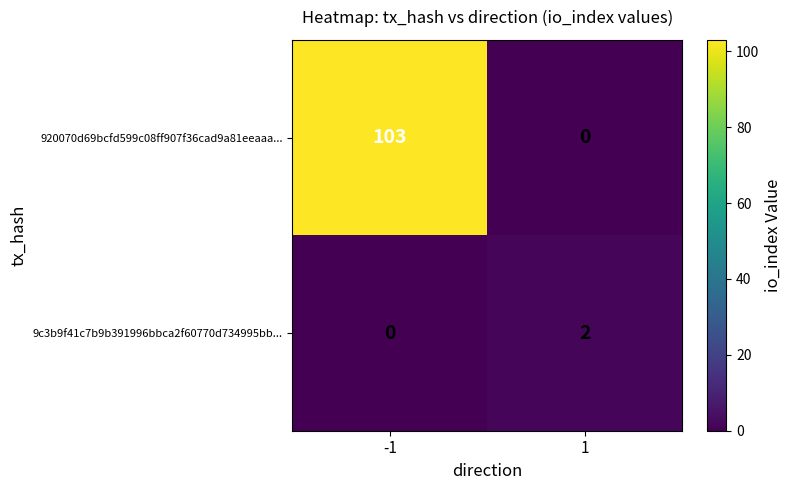

True or false: 920070d69bcfd599c08ff907f36cad9a81eeaaa... has a value of 103 at -1.

True